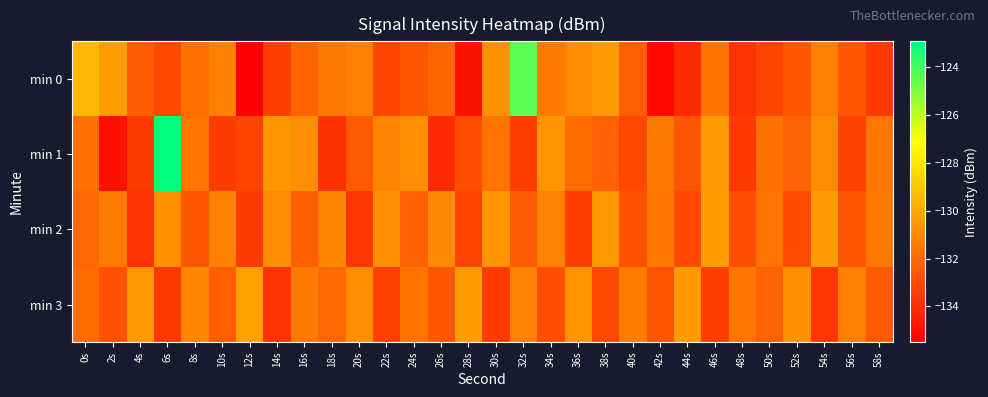

What is the total value across all series at 28s?

-531.2